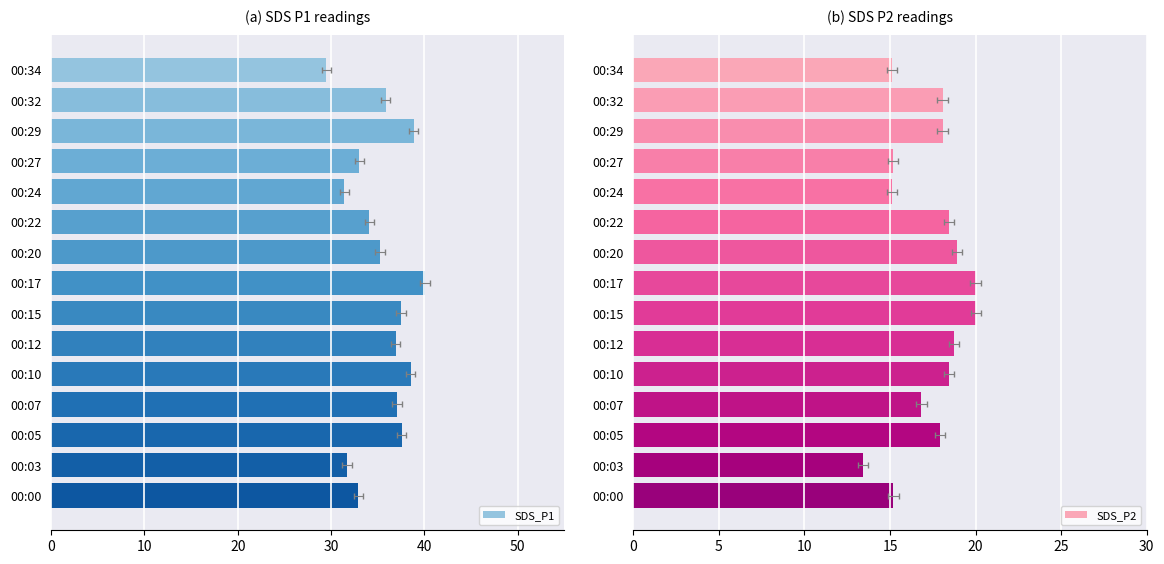

Rank the series by their maximum value, from lowest to highest.

SDS_P2, SDS_P1